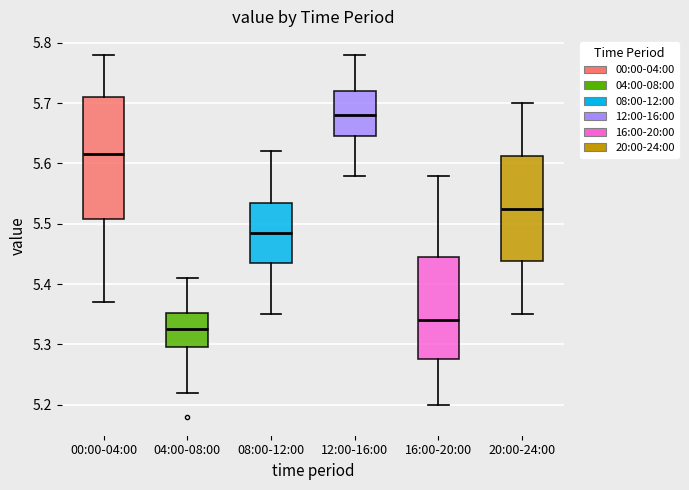

Which box's median line is the lowest?

04:00-08:00